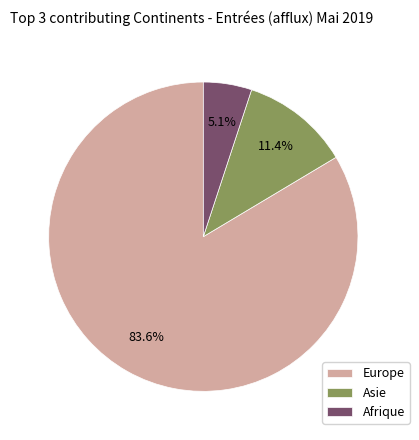

What is the smallest slice in the pie chart?

Afrique